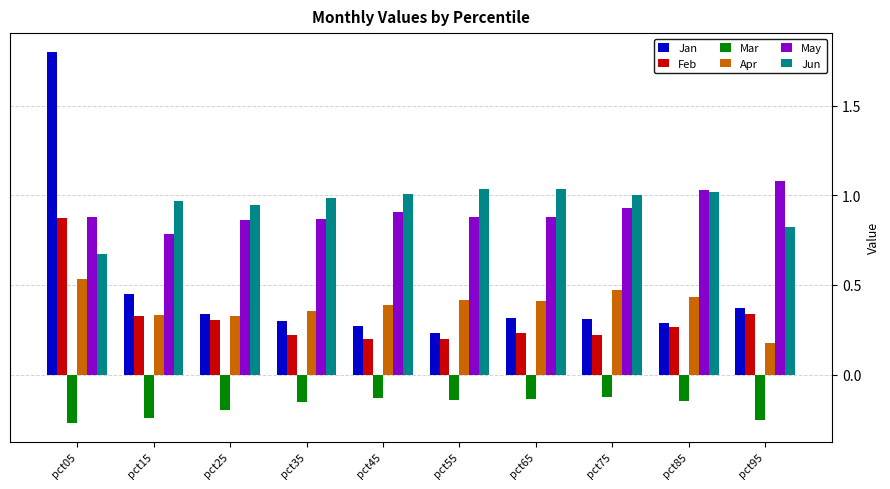

What is the total value across all series at pct95?

2.5